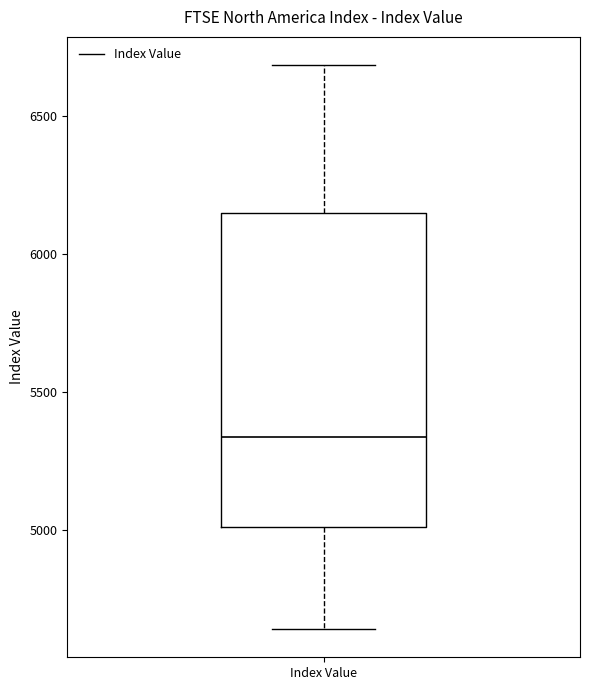

Where is the upper edge of the box for Index Value on the y-axis? The values are not printed on the chart, so give them approximately, as read against the axis.

6150